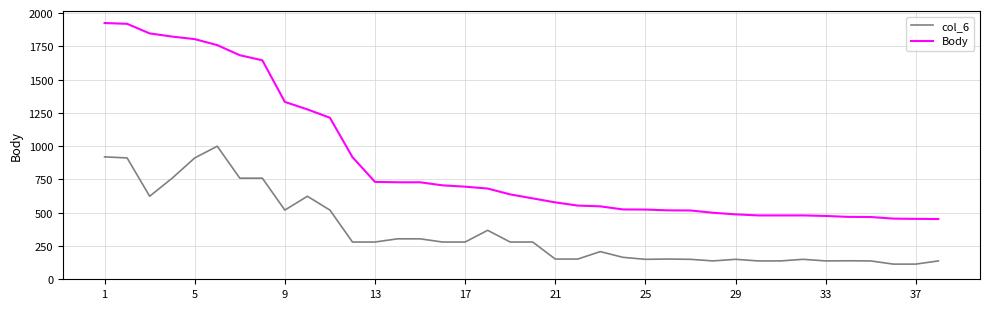

Which series has the widest spread of values?

Body